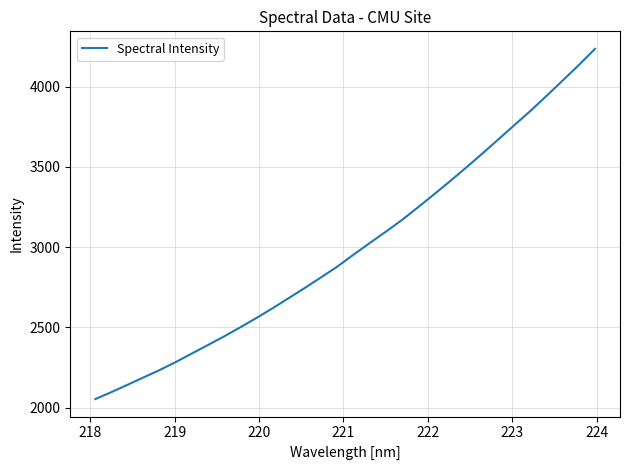

What is the smallest value displayed?

2053.7